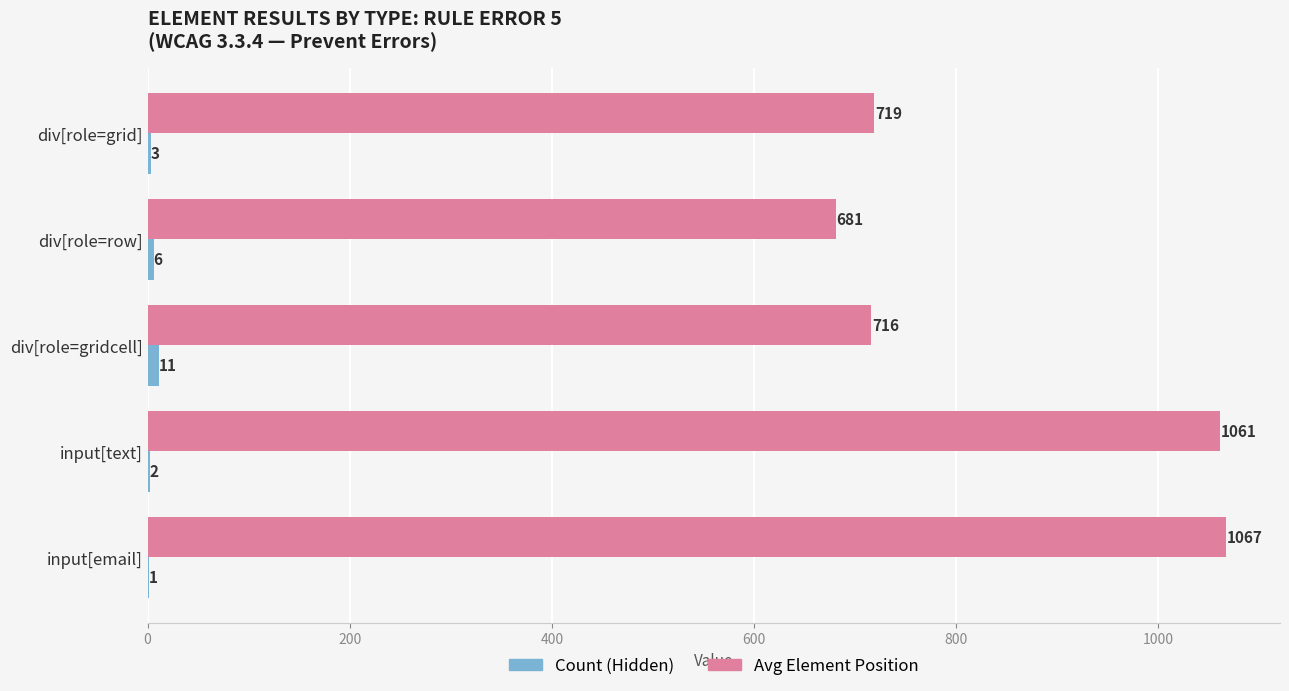

True or false: Avg Element Position has a value of 1216 at div[role=gridcell].

False